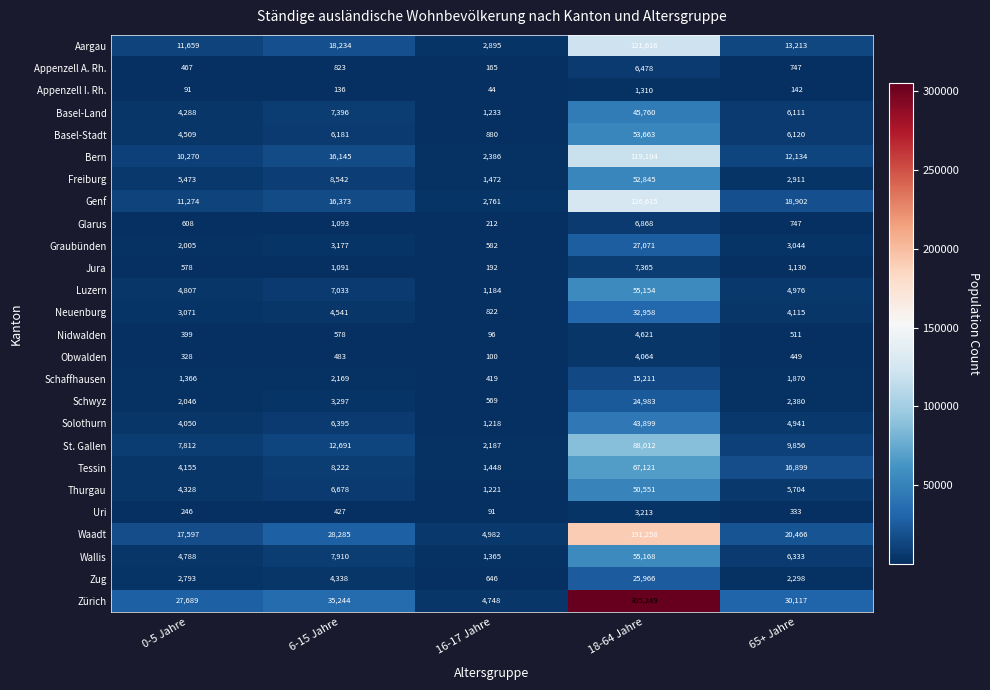

At which category is the sum across all series the highest?

18-64 Jahre